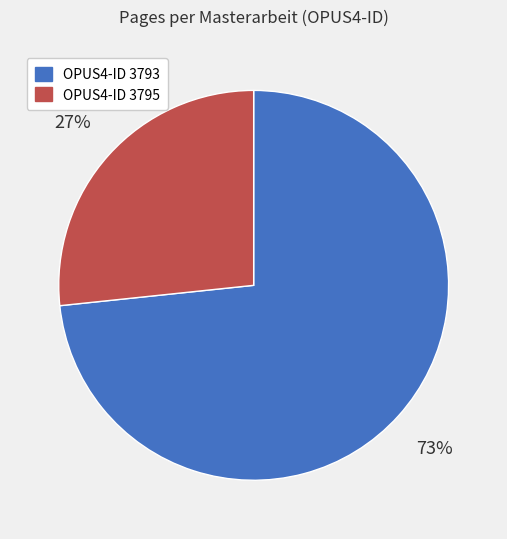

Is there any slice that represents more than half of the pie?

Yes